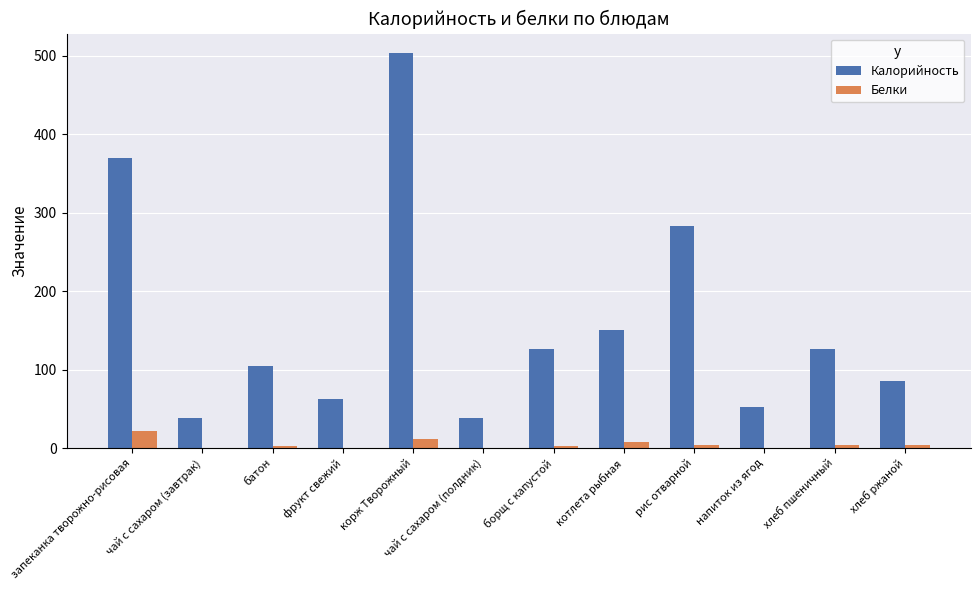

Which series changed the most between корж Творожный and котлета рыбная?

Калорийность